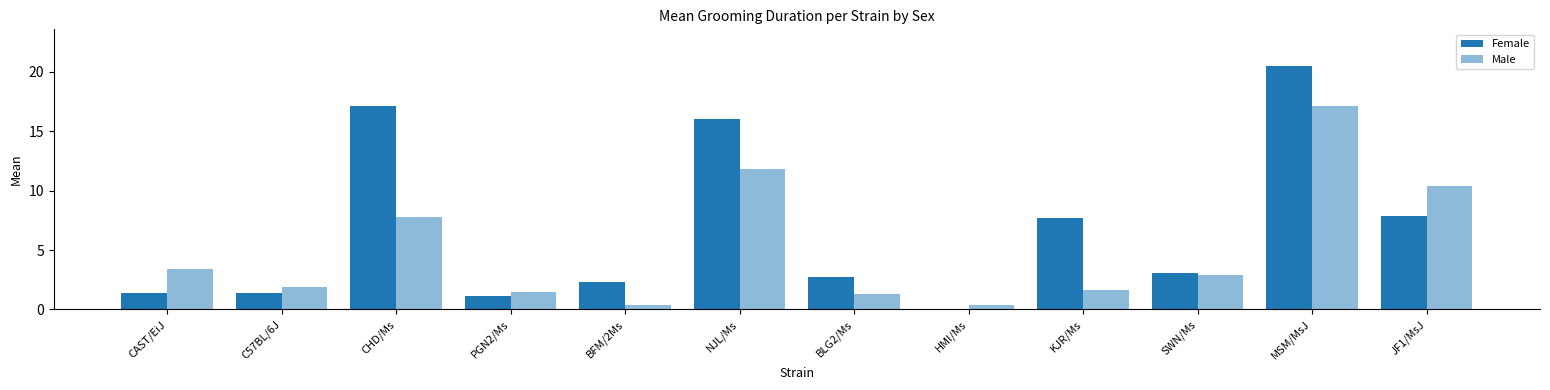

How many groups of bars are there?

12